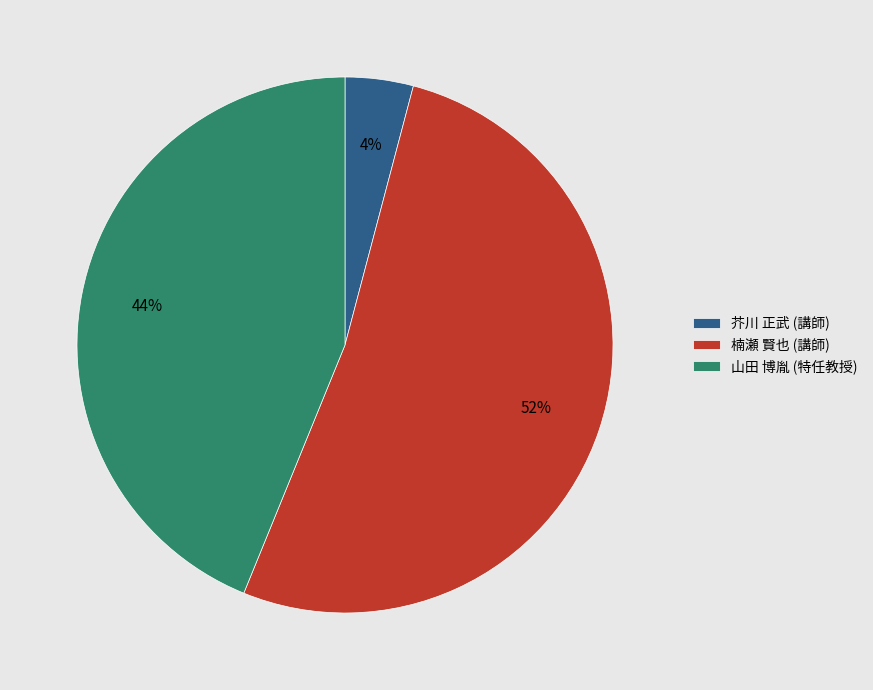

Is it true that 芥川 正武 (講師) is 15% of the pie?

False